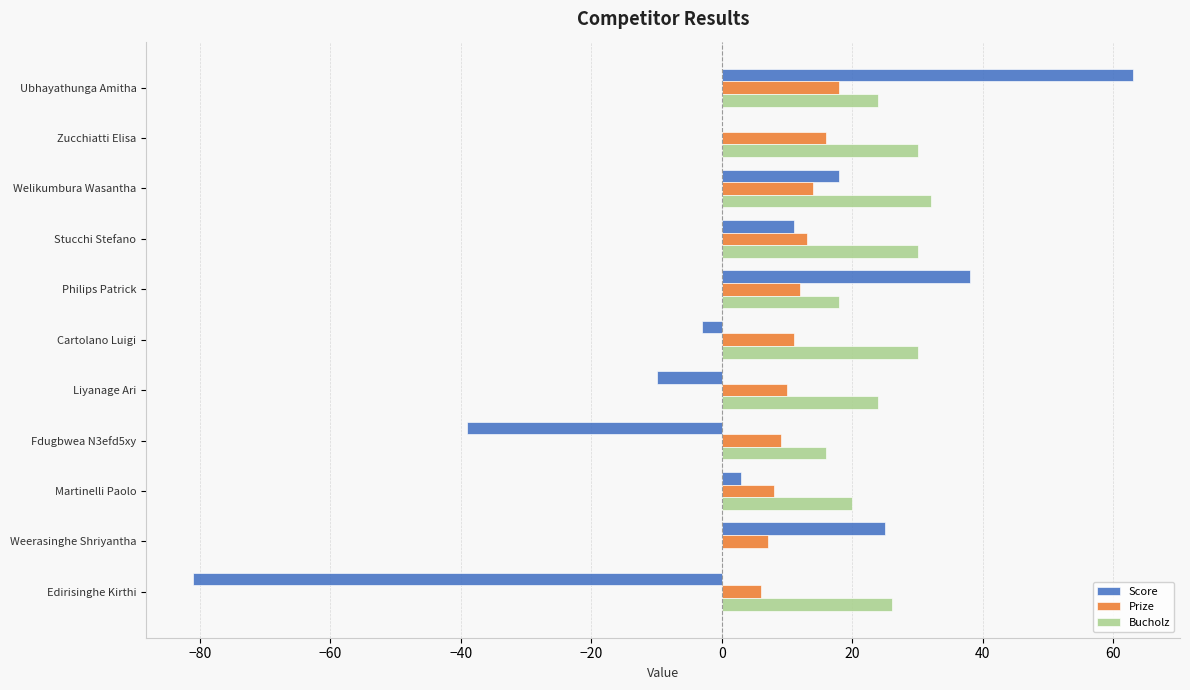

Which series changed the most between Philips Patrick and Liyanage Ari?

Score